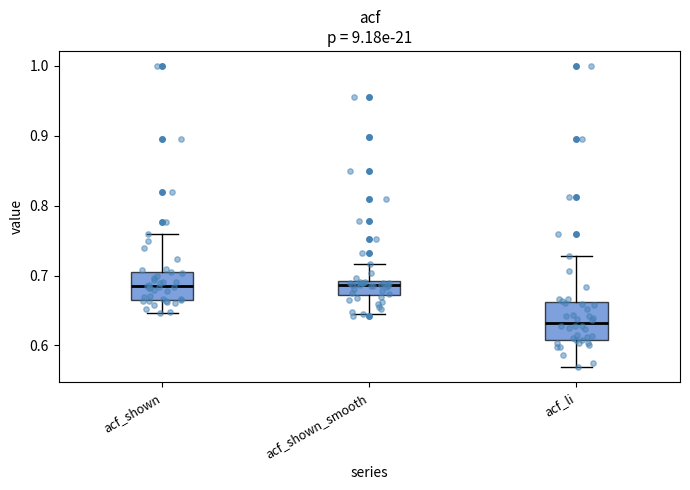

Reading left to right, transcribe this box plot: for each box, give where its median line is, the range the box spans, and where its two whiskers end, as read against the y-axis. The values are not printed on the chart, so give them approximately, as read against the axis.

acf_shown: median 0.68, box 0.67 to 0.71, whiskers 0.65 to 0.76
acf_shown_smooth: median 0.69 (just below the box's upper edge), box 0.67 to 0.69, whiskers 0.65 to 0.72
acf_li: median 0.63, box 0.61 to 0.66, whiskers 0.57 to 0.73